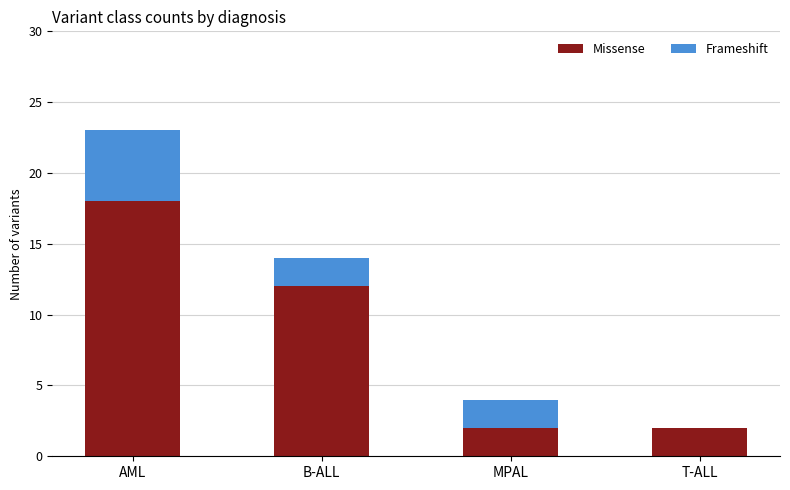

At which label is Missense closest to 10?

B-ALL